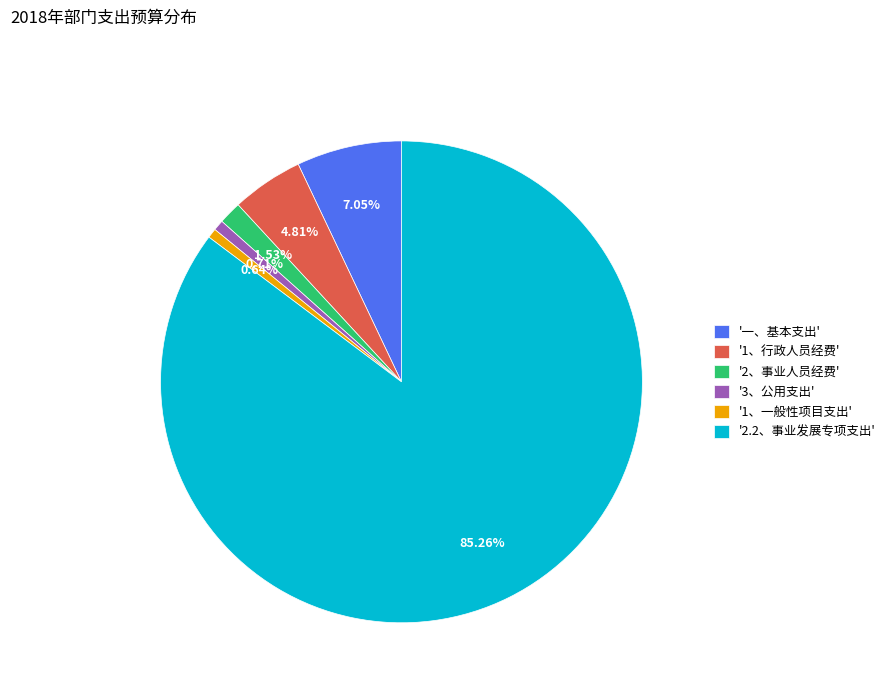

Approximately how many times larger is the value at '2、事业人员经费' compared to '1、一般性项目支出'?

2.4